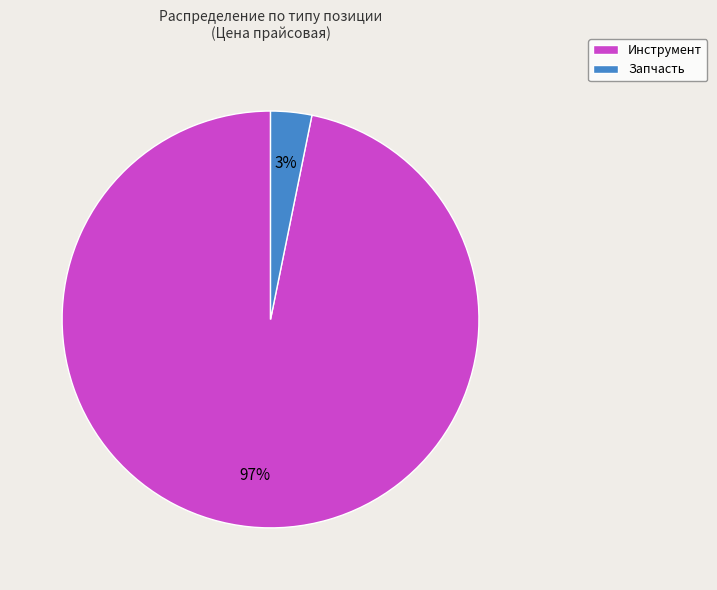

Is there any slice that represents more than half of the pie?

Yes